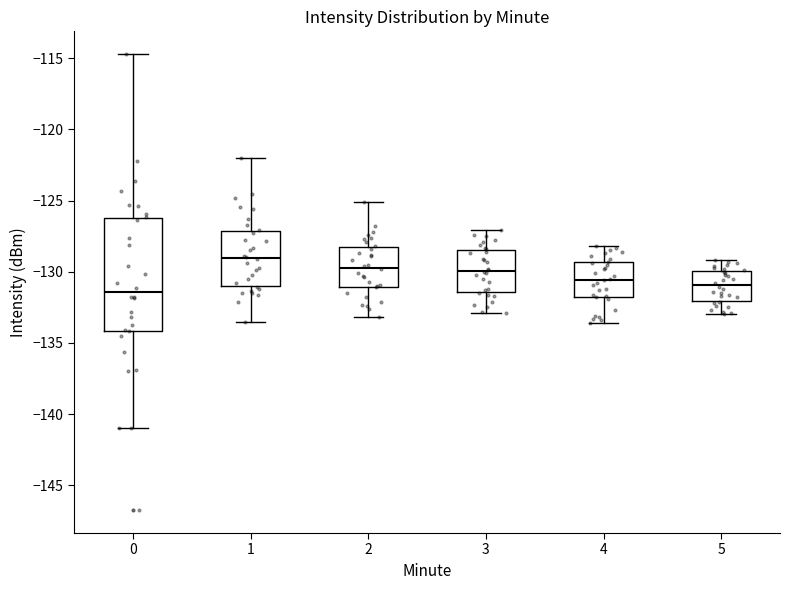

Which box has the highest median line?

1